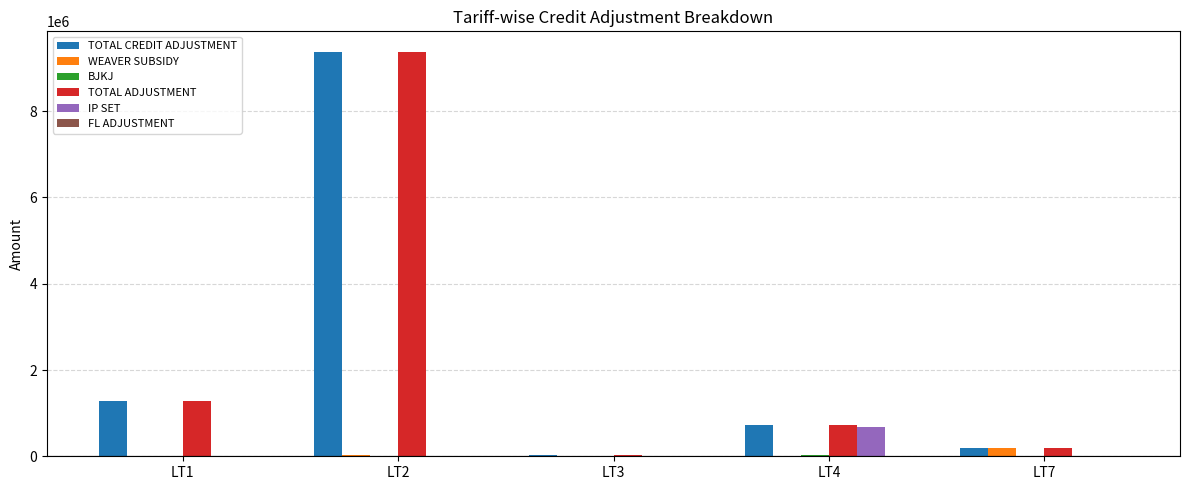

At which category is the sum across all series the highest?

LT2